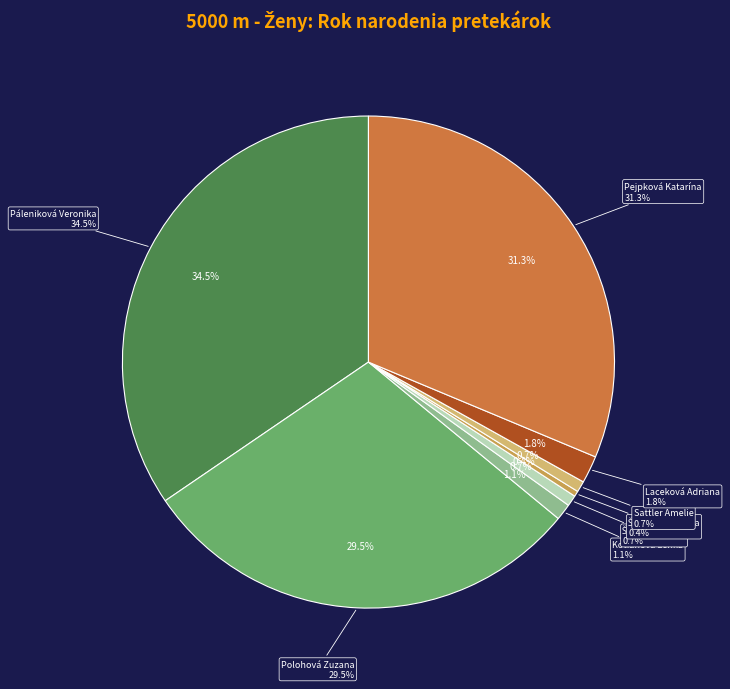

To the nearest percent, what is the combined percentage of Sattler Amelie and Špitková Kristína?

1%